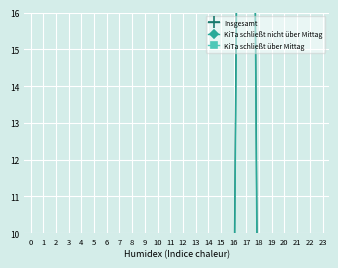

What is the value of the KiTa schließt über Mittag point at the 16th from the left?

1